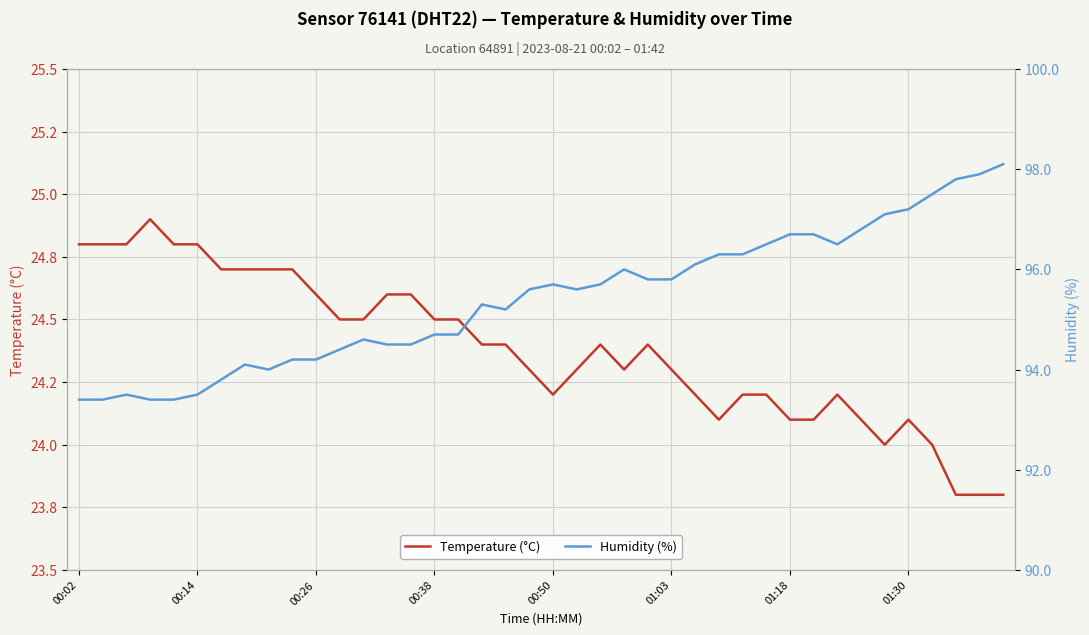

How many distinct data groups are displayed?

2